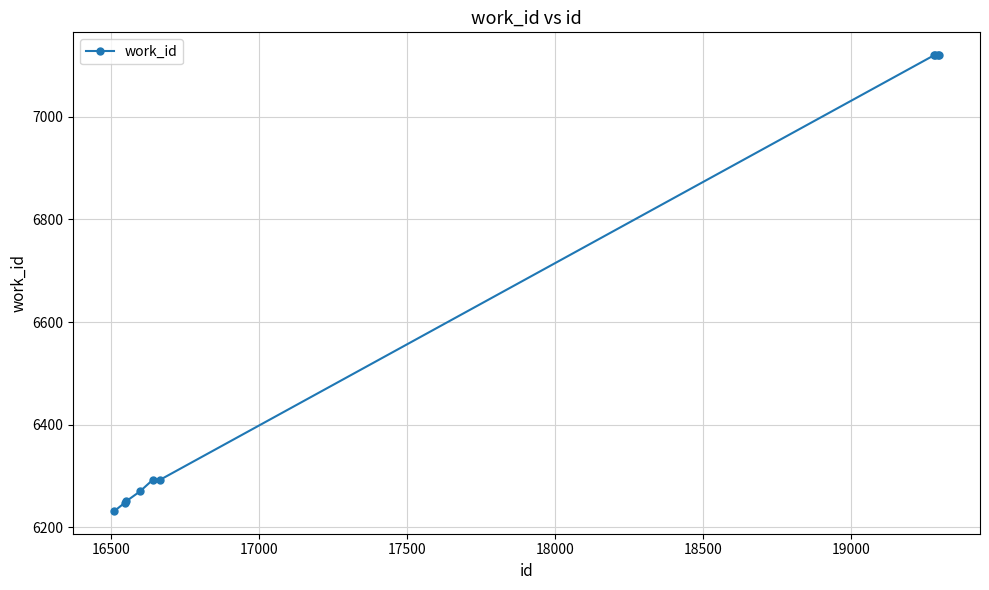

What is the smallest value displayed?

6232